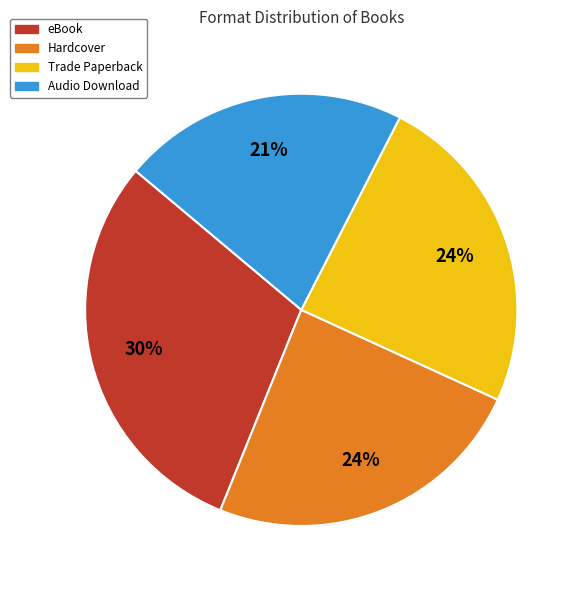

The Audio Download slice represents 21% of the pie. True or false?

True